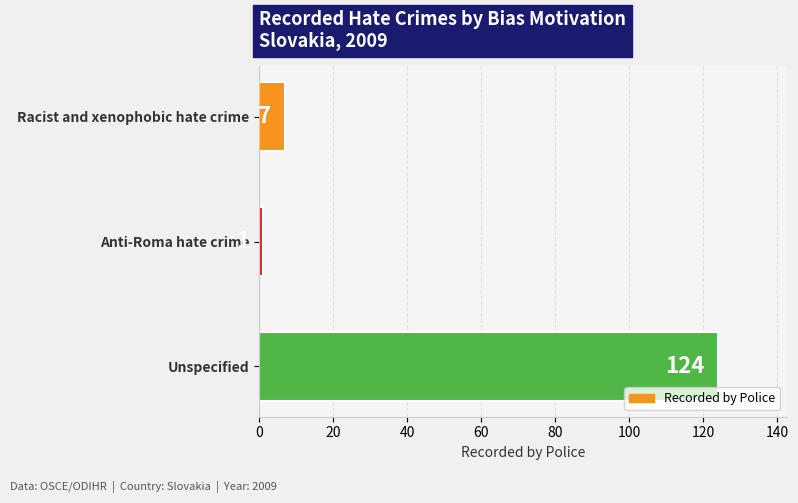

List the labels in order of value, largest first.

Unspecified, Racist and xenophobic hate crime, Anti-Roma hate crime